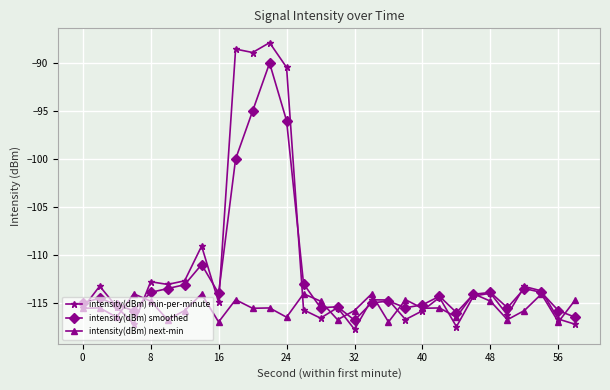

True or false: intensity(dBm) smoothed has more than 2 interior local peaks.

True